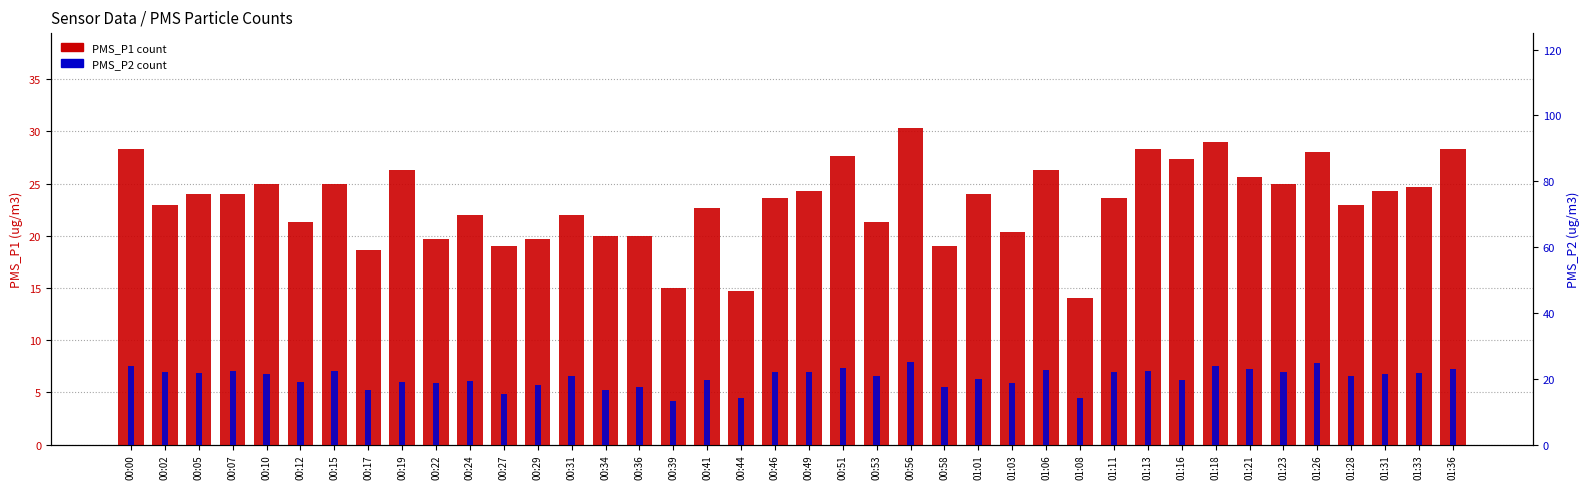

Rank the series by their maximum value, from lowest to highest.

PMS_P2, PMS_P1